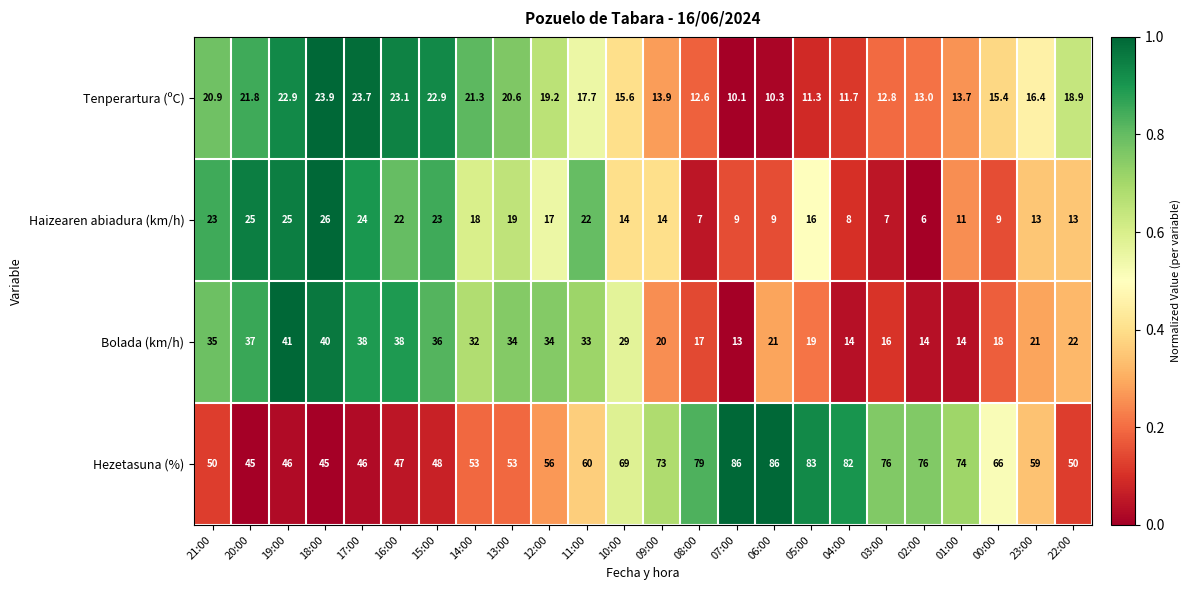

List the series in order of their peak value, highest first.

Hezetasuna (%), Bolada (km/h), Haizearen abiadura (km/h), Tenperartura (ºC)